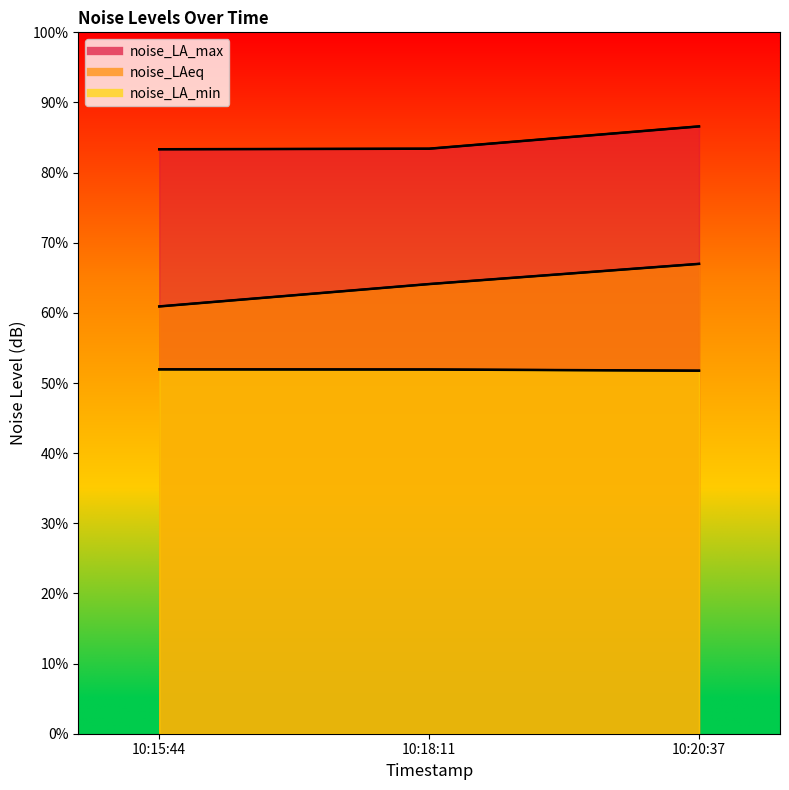

Is it true that noise_LA_min equals 93.2 at 10:15:44?

False